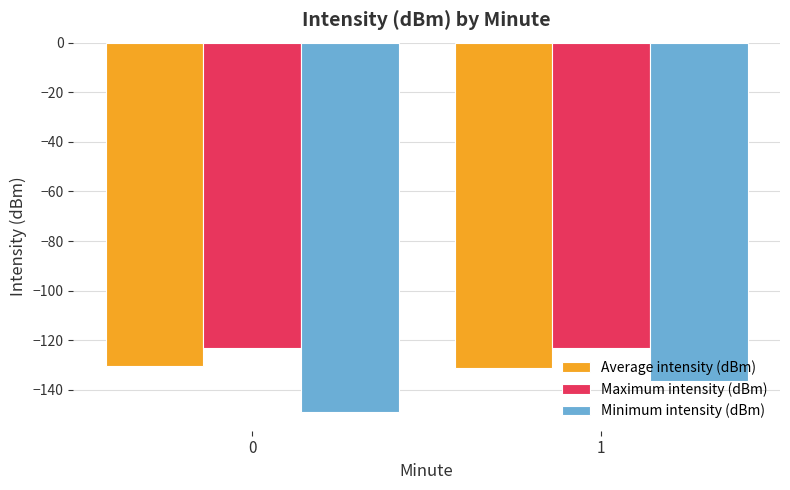

Reading right to left, transcribe all the data shown in this chart.

Average intensity (dBm): 1=-131.1	0=-130.4
Maximum intensity (dBm): 1=-122.9	0=-122.9
Minimum intensity (dBm): 1=-136.6	0=-149.0